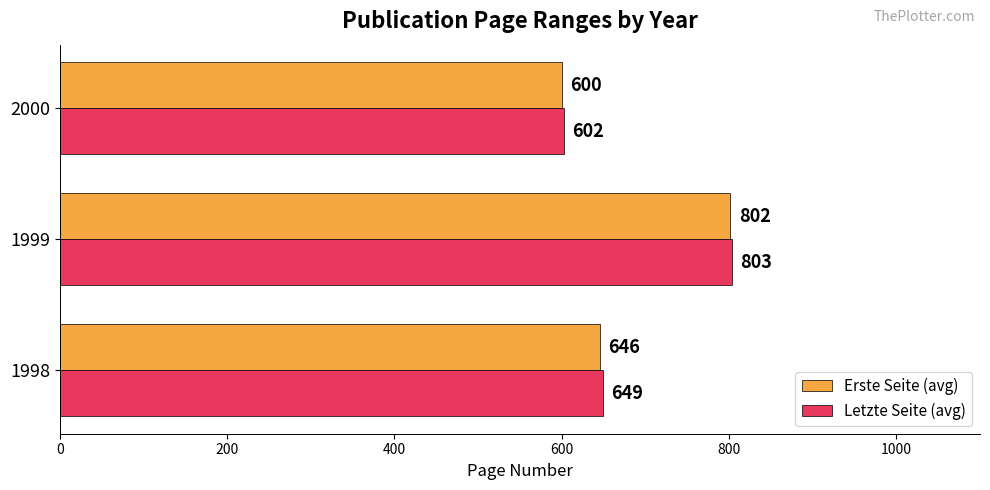

True or false: Erste Seite (avg) has a value of 600.4 at 2000.

True